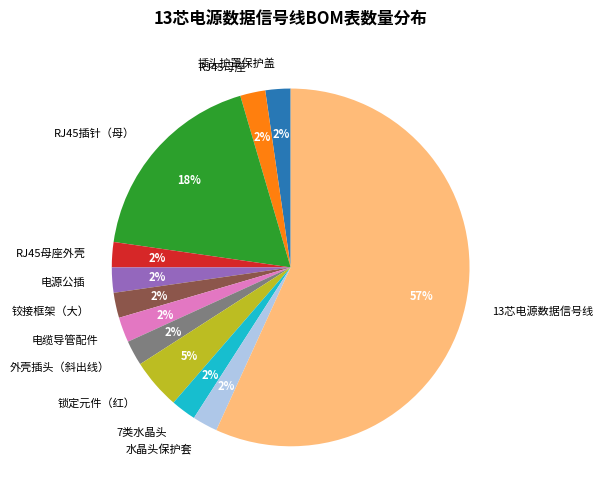

Which slice is the largest?

13芯电源数据信号线